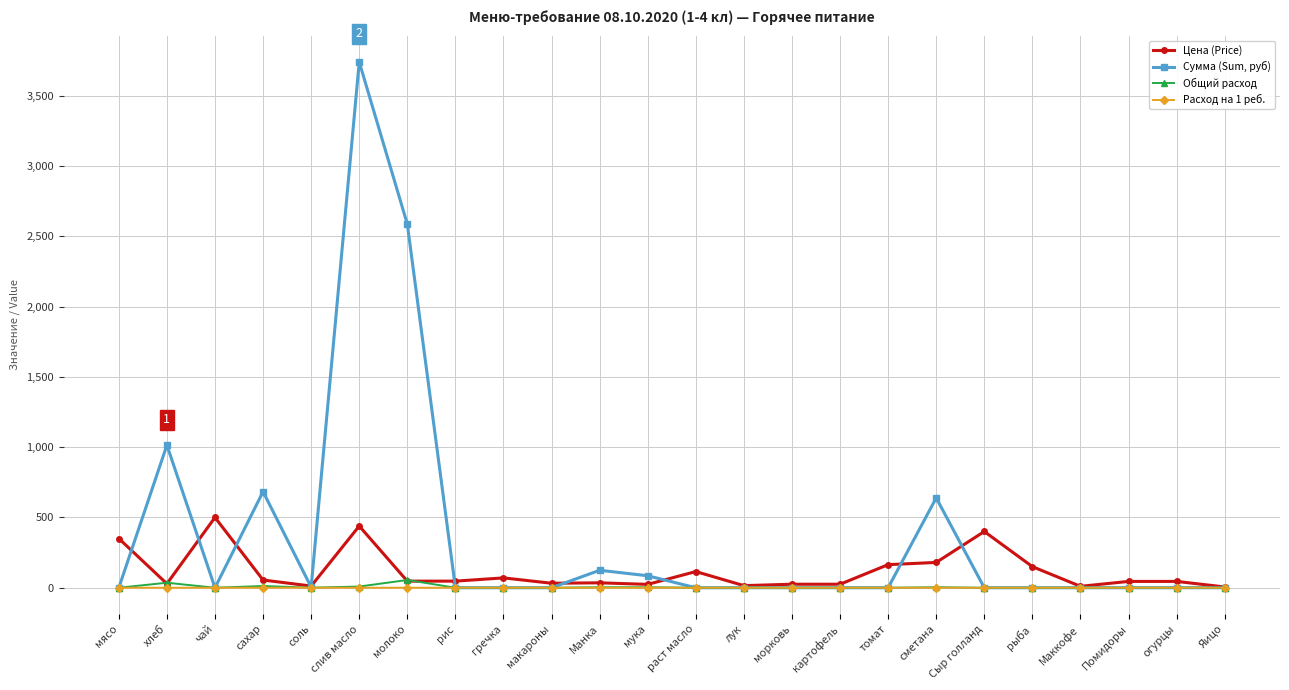

What is the difference between the maximum and second lowest values in the Расход на 1 реб. series?

0.2